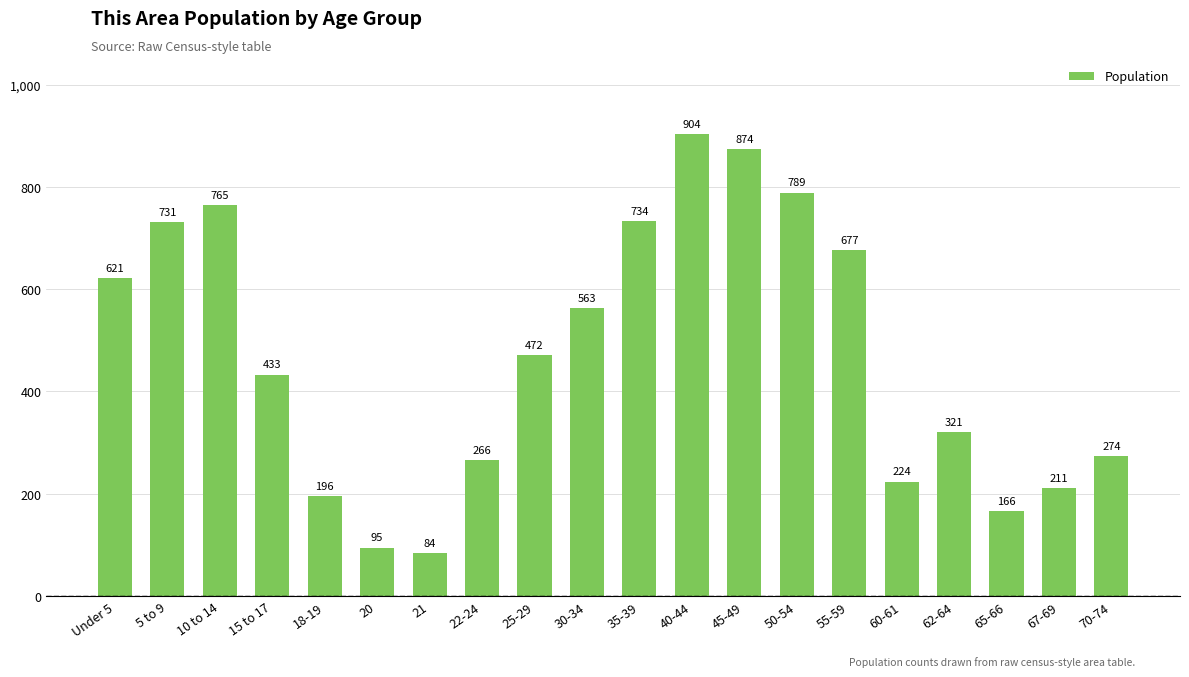

What position from the left is 18-19?

5